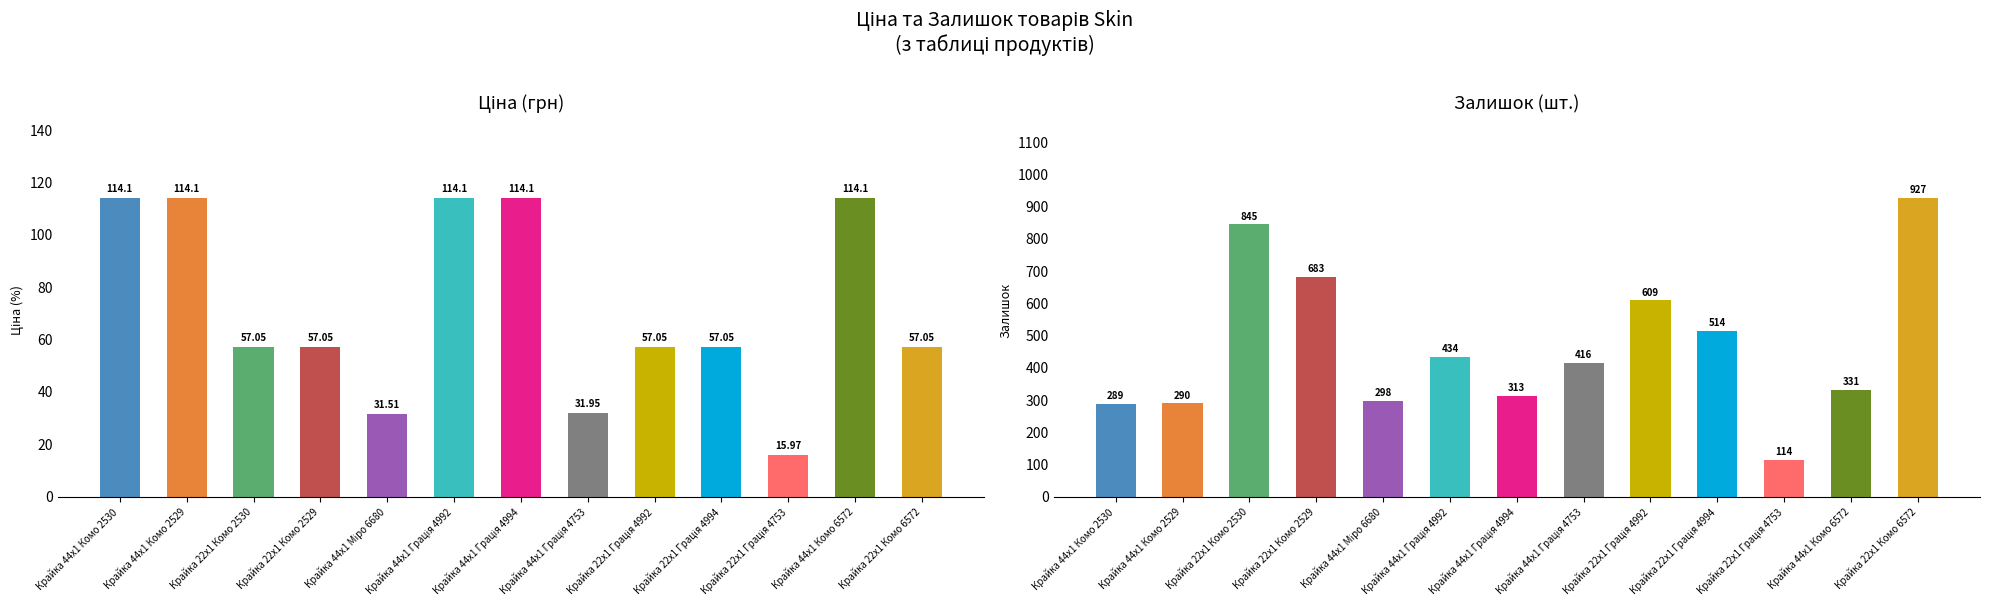

True or false: Залишок has a value of 514.0 at Крайка 22x1 Грація 4994.

True